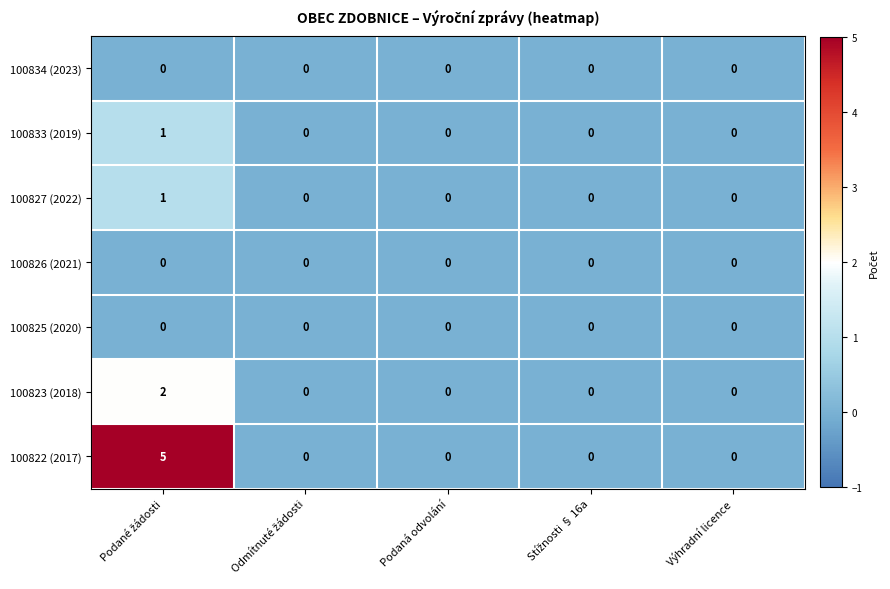

Which series has the widest spread of values?

100822 (2017)